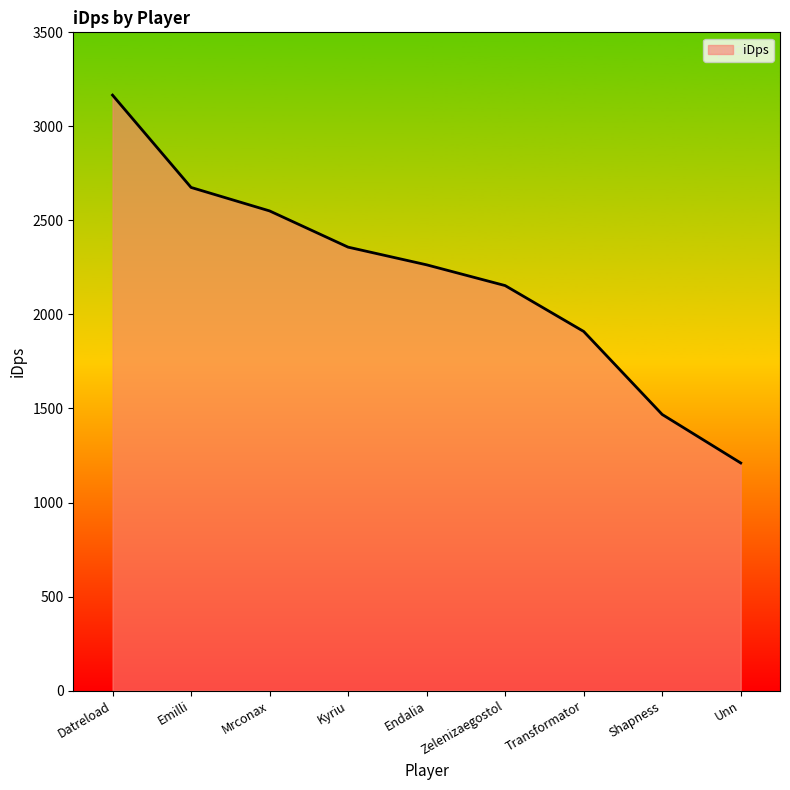

What is the change in value from Mrconax to Shapness?

-1082.4